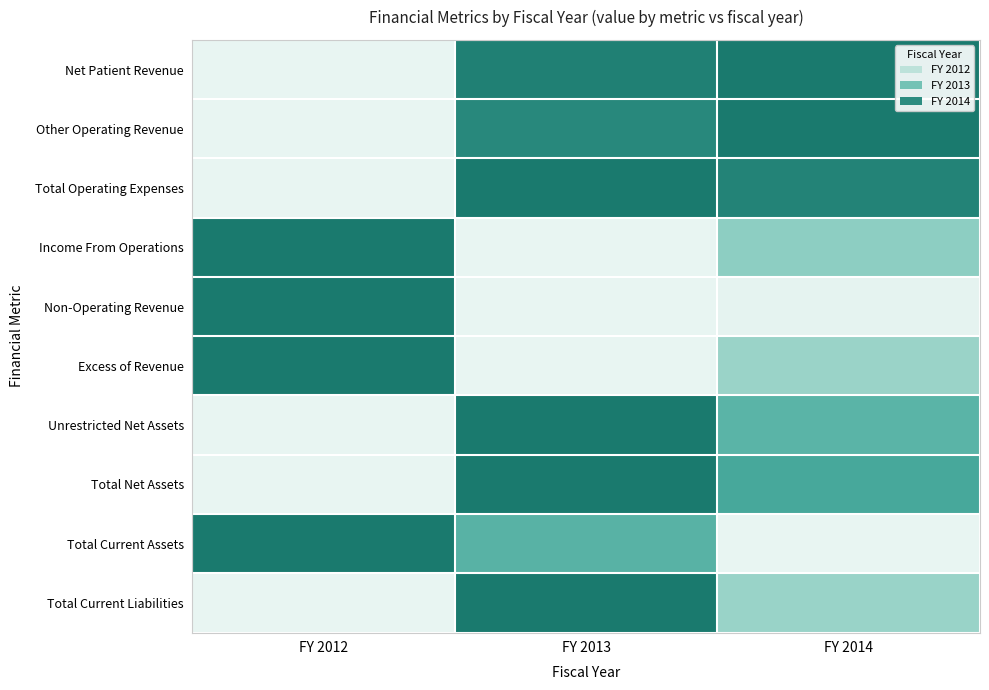

Reading left to right, extract all data points from this chart.

Net Patient Revenue: FY 2012=0.0	FY 2013=1.0	FY 2014=1.0
Other Operating Revenue: FY 2012=0.0	FY 2013=0.9	FY 2014=1.0
Total Operating Expenses: FY 2012=0.0	FY 2013=1.0	FY 2014=1.0
Income From Operations: FY 2012=1.0	FY 2013=0.0	FY 2014=0.4
Non-Operating Revenue: FY 2012=1.0	FY 2013=0.0	FY 2014=0.0
Excess of Revenue: FY 2012=1.0	FY 2013=0.0	FY 2014=0.4
Unrestricted Net Assets: FY 2012=0.0	FY 2013=1.0	FY 2014=0.7
Total Net Assets: FY 2012=0.0	FY 2013=1.0	FY 2014=0.8
Total Current Assets: FY 2012=1.0	FY 2013=0.7	FY 2014=0.0
Total Current Liabilities: FY 2012=0.0	FY 2013=1.0	FY 2014=0.4